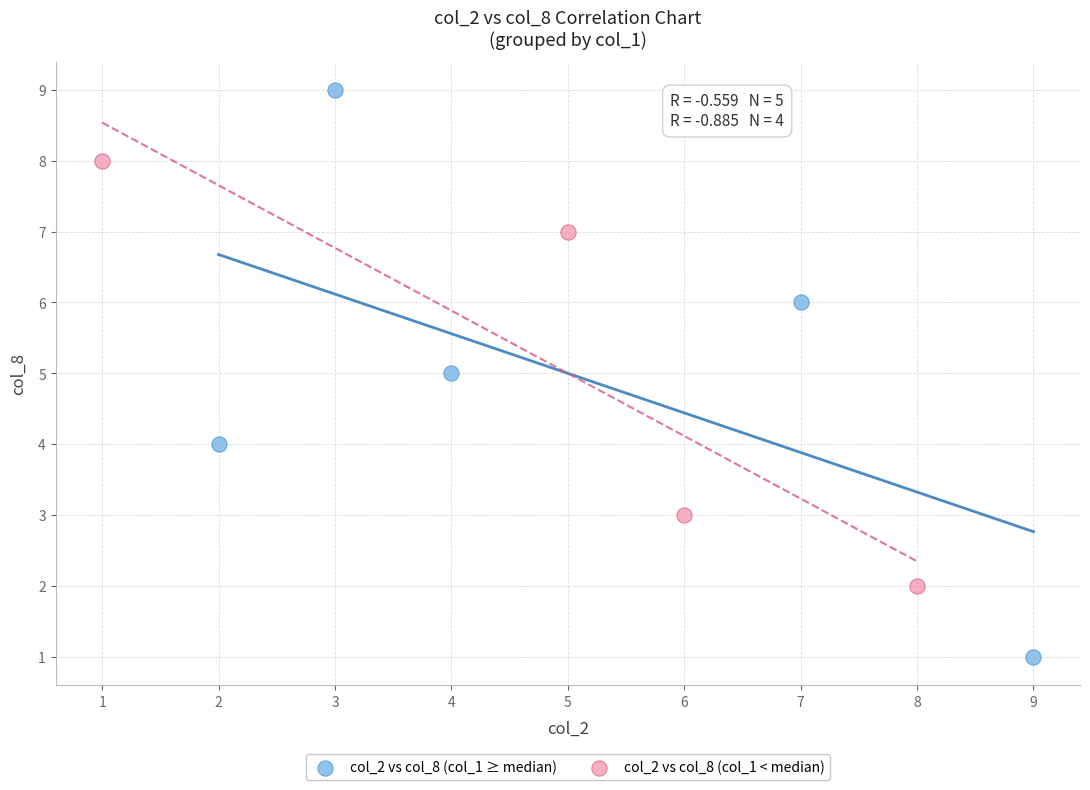

Which series contains the highest Y value?

col_2 vs col_8 (col_1 ≥ median)